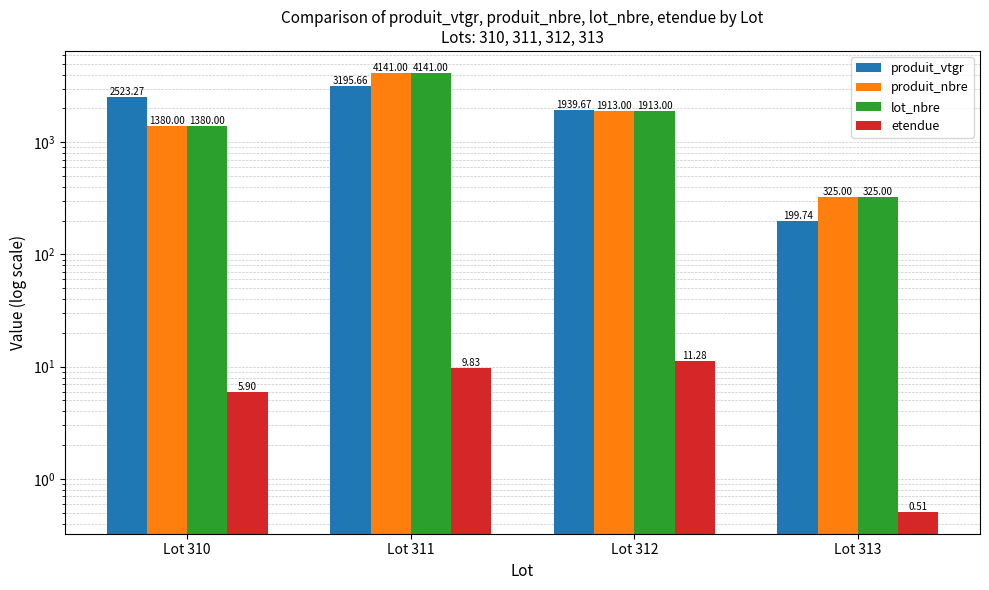

At which label does produit_nbre reach its peak?

Lot 311